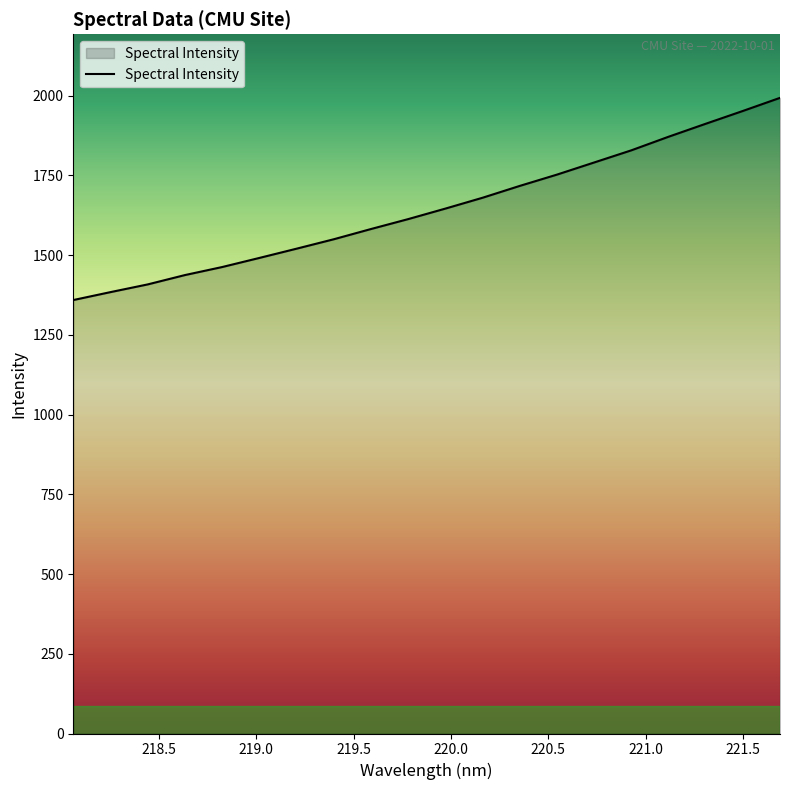

What is the difference between the maximum and minimum values?

634.1